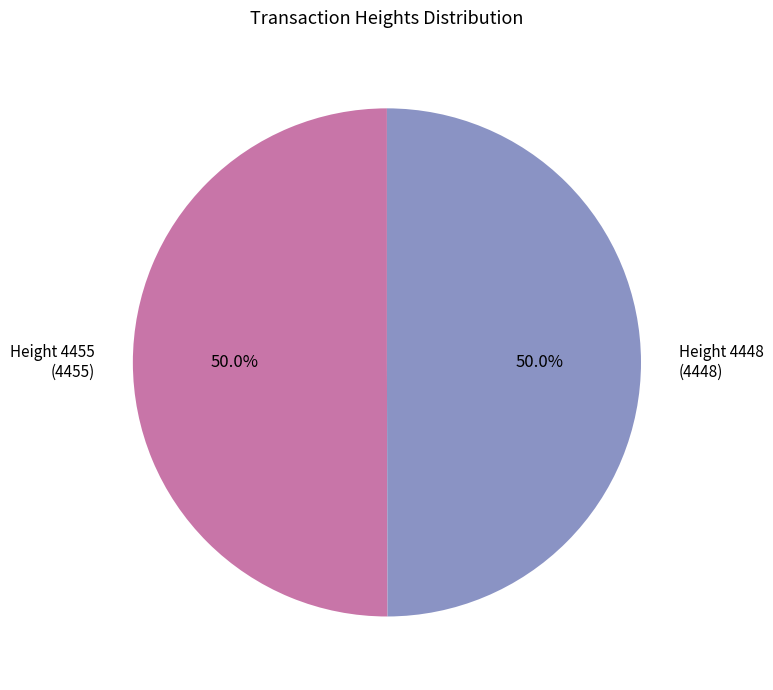

What portion of the pie excludes Height 4455 (4455)?

50.0%